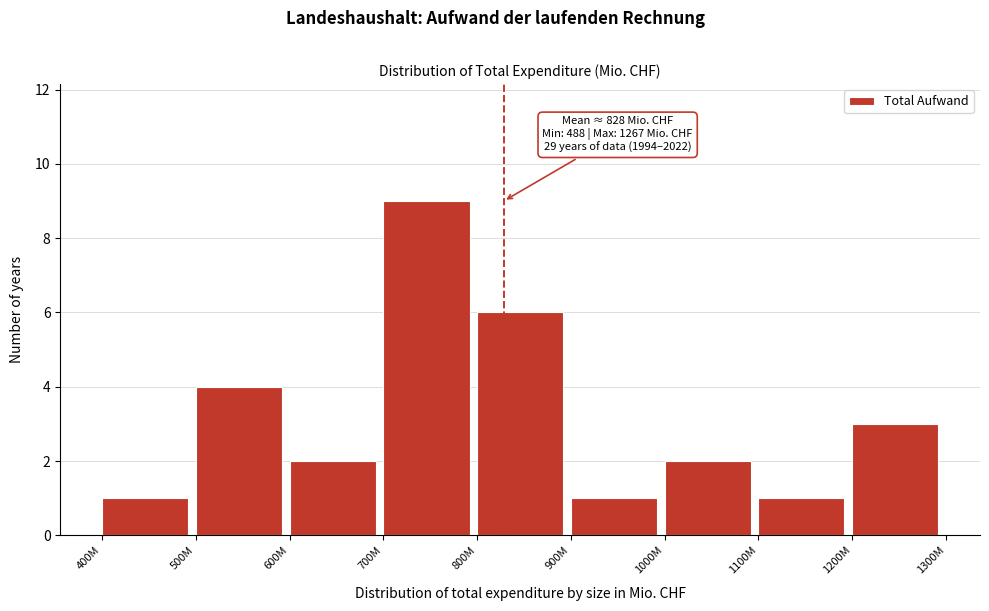

Reading left to right, list all the values displayed in this chart.

400M=1	500M=4	600M=2	700M=9	800M=6	900M=1	1000M=2	1100M=1	1200M=3